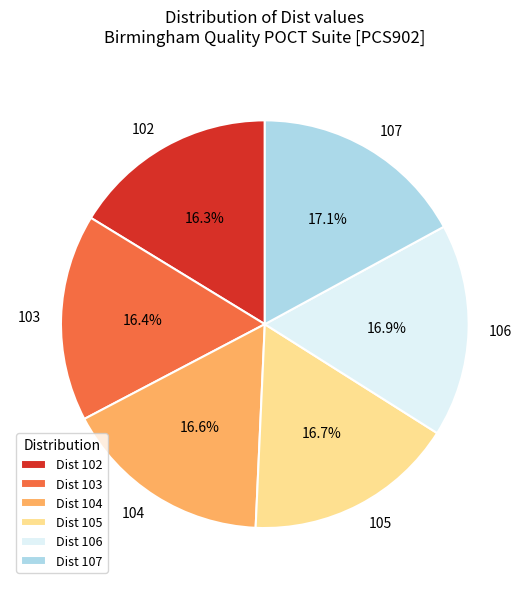

Does 103 account for over 50% of the chart?

No